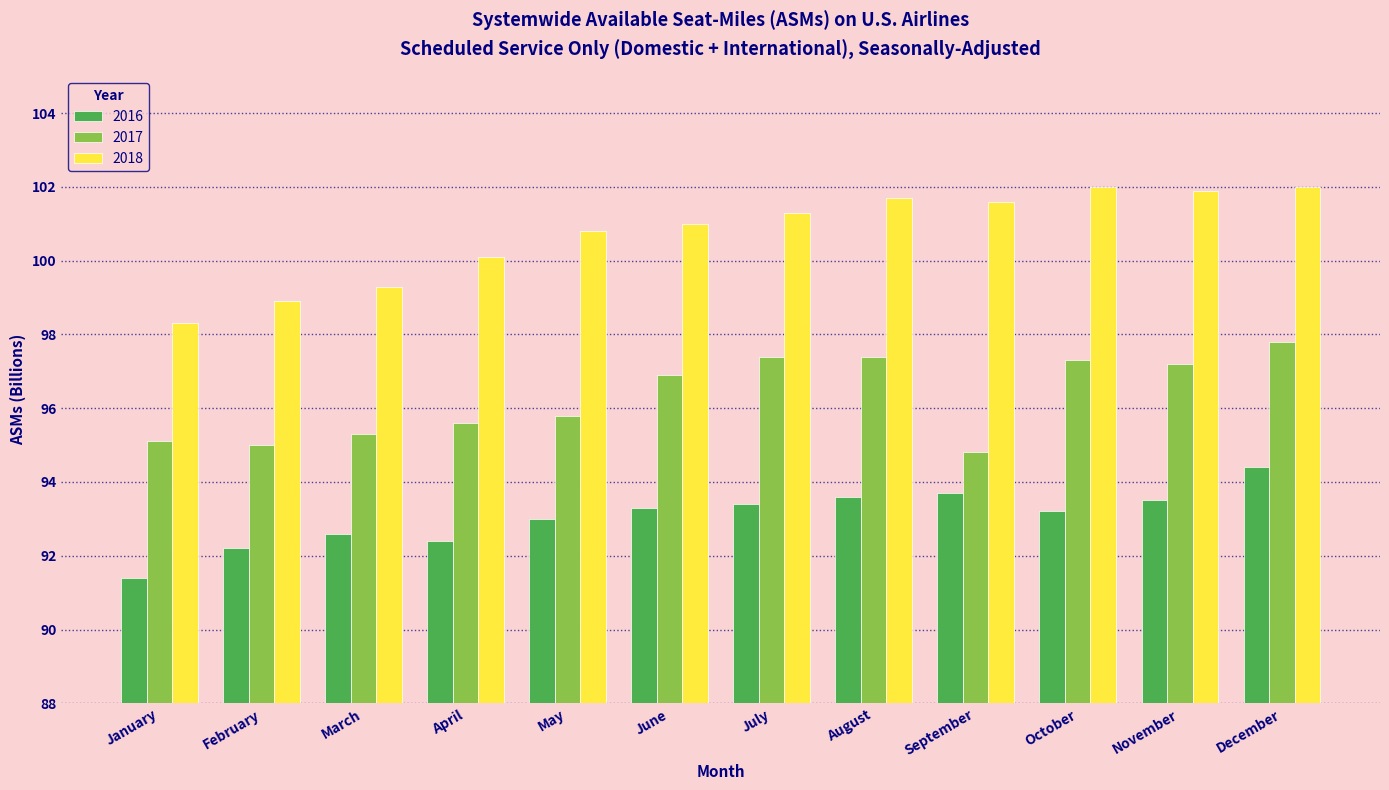

What is the minimum value shown in the chart?

91.4